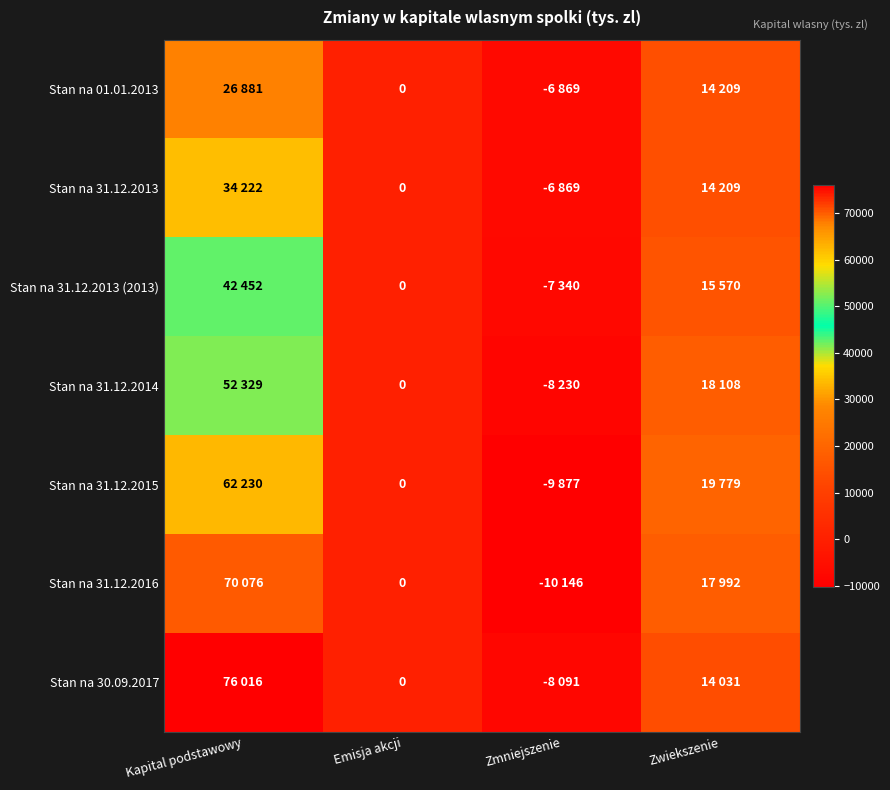

At which category does the chart reach its peak across all series?

Kapital podstawowy